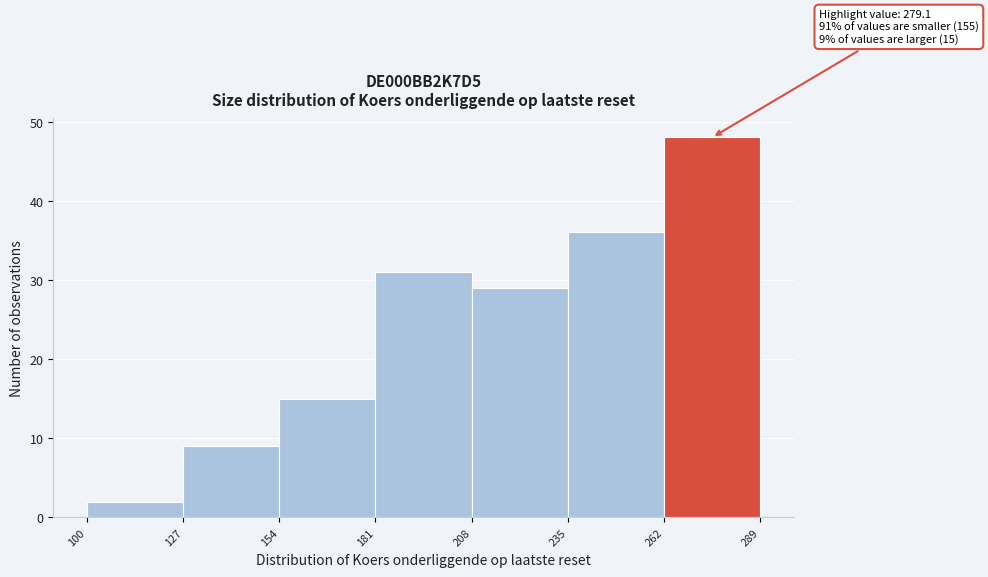

Over which range of the x-axis is the bar tallest?

262 to 289